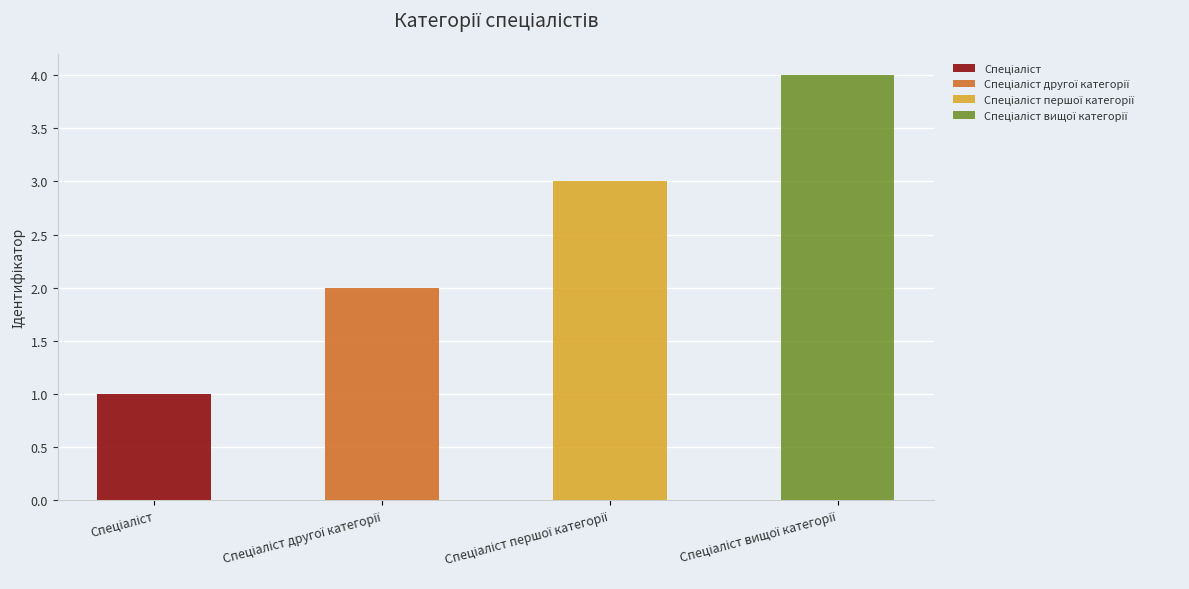

List the labels in order of value, smallest first.

Спеціаліст, Спеціаліст другої категорії, Спеціаліст першої категорії, Спеціаліст вищої категорії